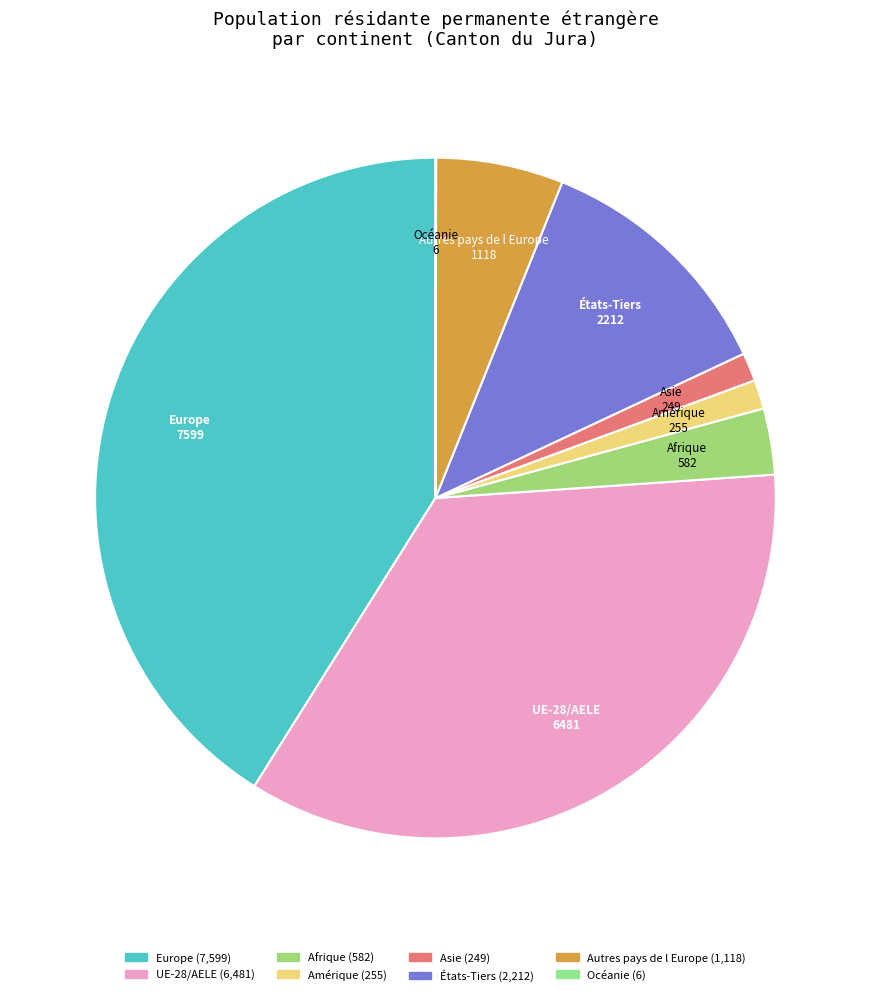

The Europe slice represents 33% of the pie. True or false?

False